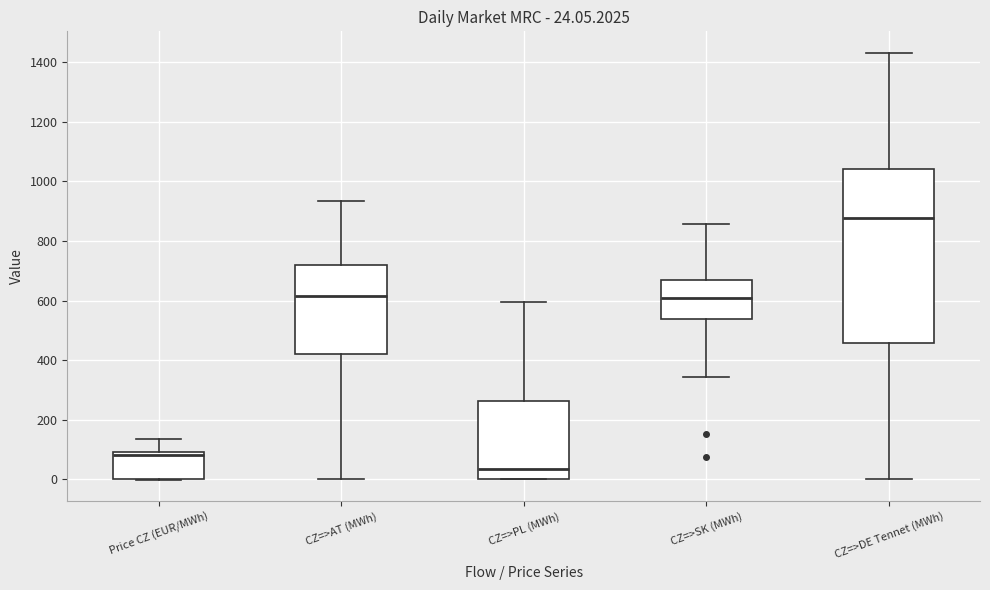

Which box's median line is the lowest?

CZ=>PL (MWh)